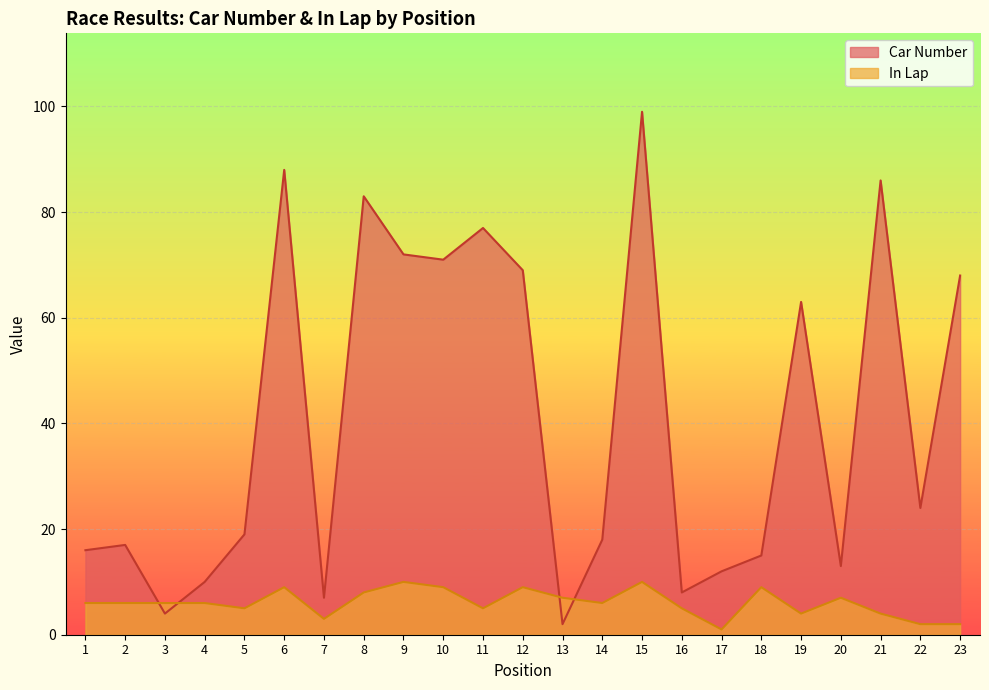

Reading left to right, transcribe all the data shown in this chart.

Car Number: 16	17	4	10	19	88	7	83	72	71	77	69	2	18	99	8	12	15	63	13	86	24	68
In Lap: 6	6	6	6	5	9	3	8	10	9	5	9	7	6	10	5	1	9	4	7	4	2	2